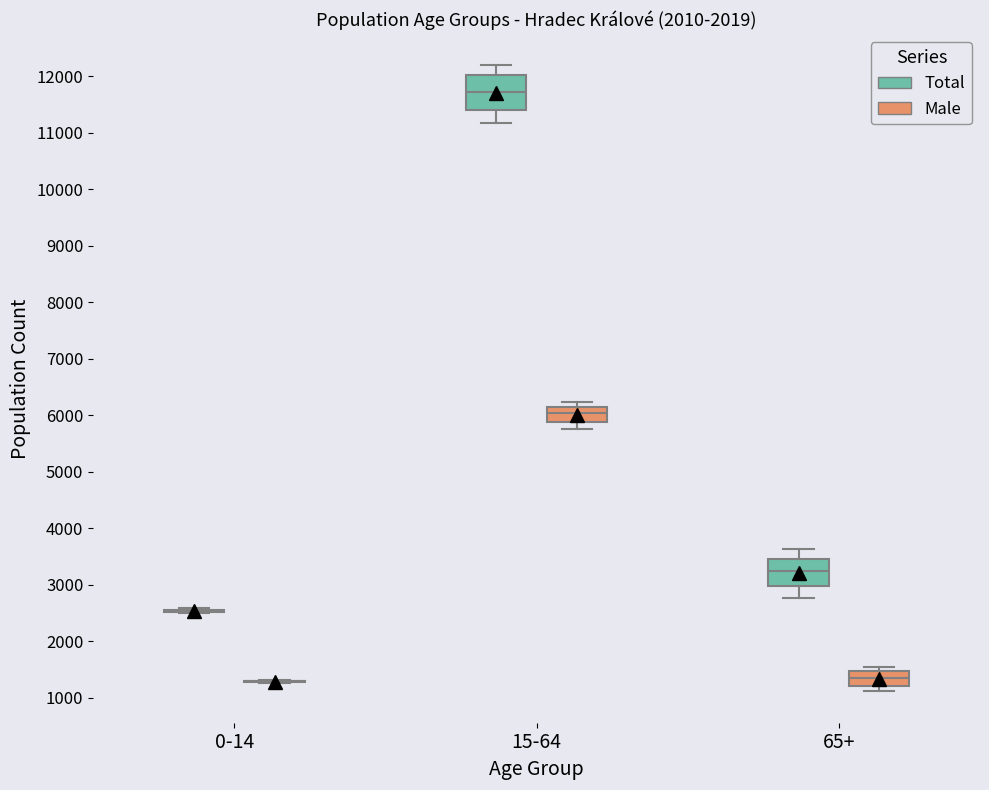

Reading left to right, transcribe this box plot: for each box, give where its median line is, the range the box spans, and where its two whiskers end, as read against the y-axis. The values are not printed on the chart, so give them approximately, as read against the axis.

0-14 (Total): box collapsed to a line at 2500, whiskers 2500 to 2600
0-14 (Male): box collapsed to a line at 1300, whiskers 1300 to 1300
15-64 (Total): median 11700, box 11400 to 12000, whiskers 11200 to 12200
15-64 (Male): median 6000, box 5900 to 6200, whiskers 5800 to 6200 (just above the box's upper edge)
65+ (Total): median 3200, box 3000 to 3400, whiskers 2800 to 3600
65+ (Male): median 1300, box 1200 to 1500, whiskers 1100 to 1500 (just above the box's upper edge)